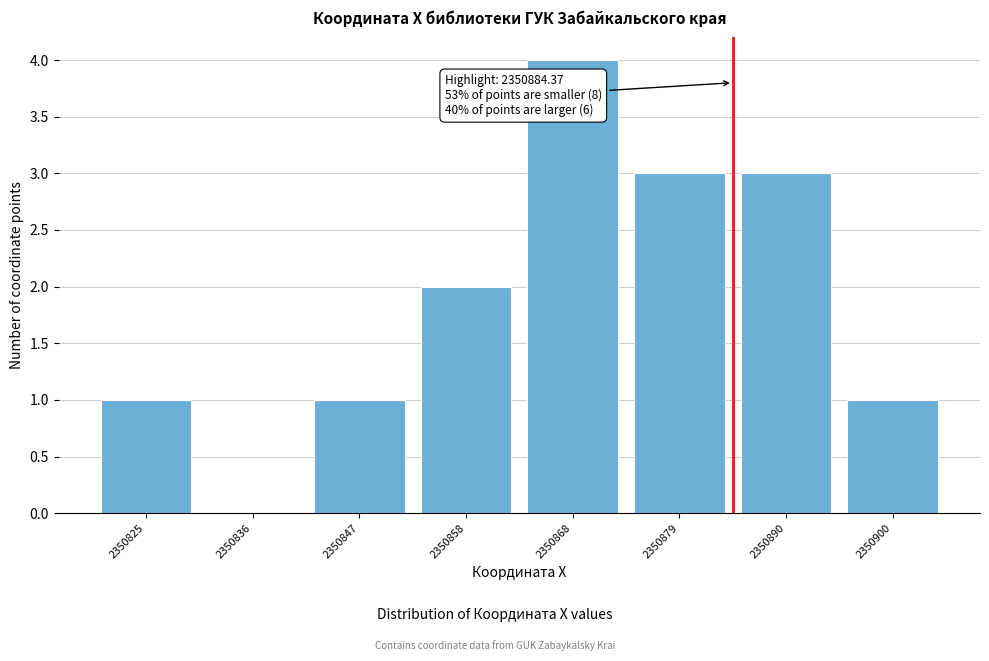

Reading left to right, transcribe all the data shown in this chart.

2350825=1	2350836=0	2350847=1	2350858=2	2350868=4	2350879=3	2350890=3	2350900=1